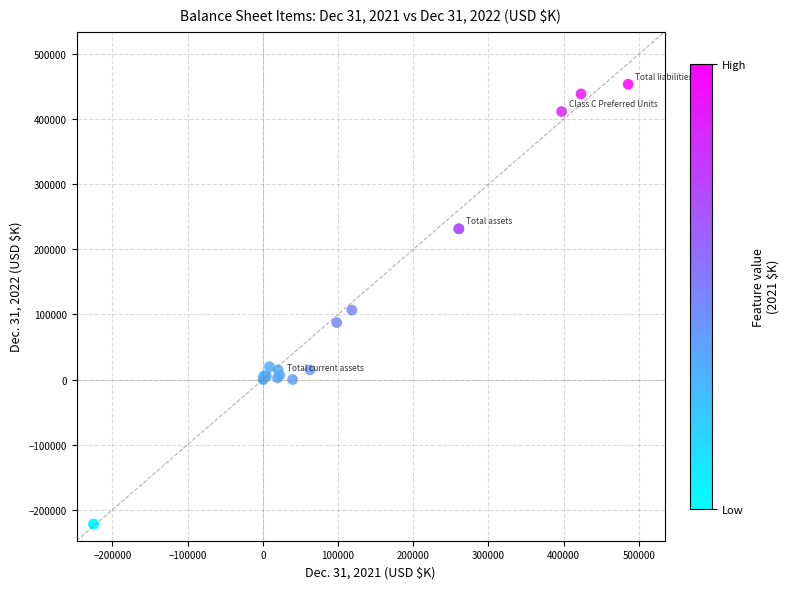

What Y value in the scatter plot is closest to 115837?

106752